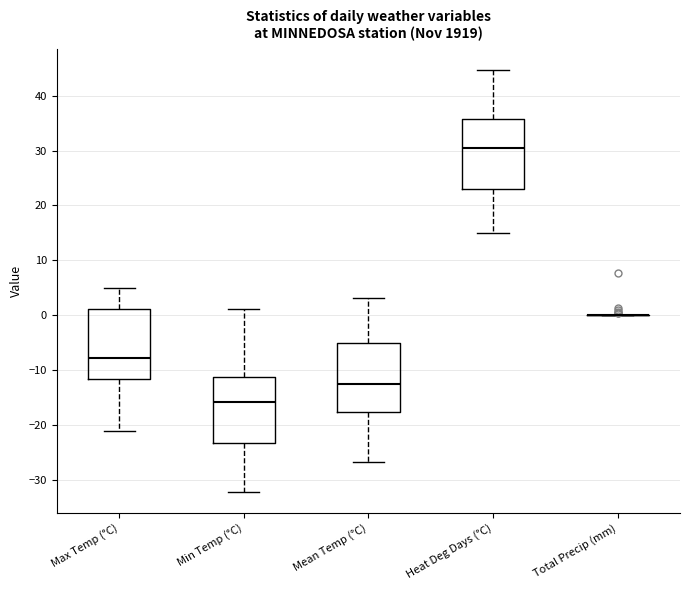

Reading left to right, read every box against the y-axis: the position of its median line, the range the box covers, and the ends of its whiskers. The values are not printed on the chart, so give them approximately, as read against the axis.

Max Temp (°C): median -8, box -12 to 1, whiskers -21 to 5
Min Temp (°C): median -16, box -23 to -11, whiskers -32 to 1
Mean Temp (°C): median -12, box -18 to -5, whiskers -27 to 3
Heat Deg Days (°C): median 31, box 23 to 36, whiskers 15 to 45
Total Precip (mm): box collapsed to a line at 0, whiskers 0 to 0